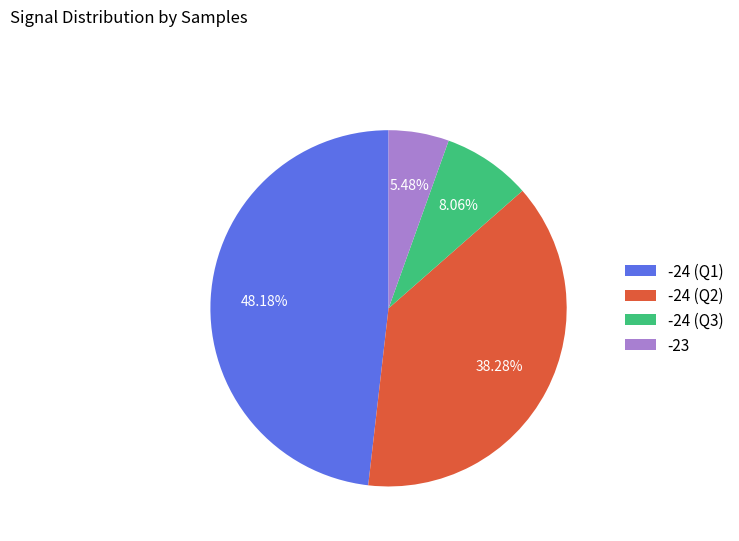

Which slice is the largest?

-24 (Q1)